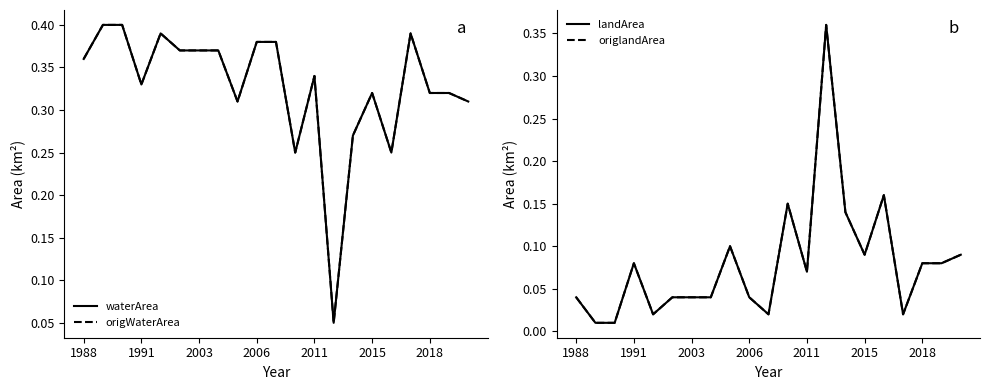

The value of landArea at 2015 is 0.1. True or false?

True